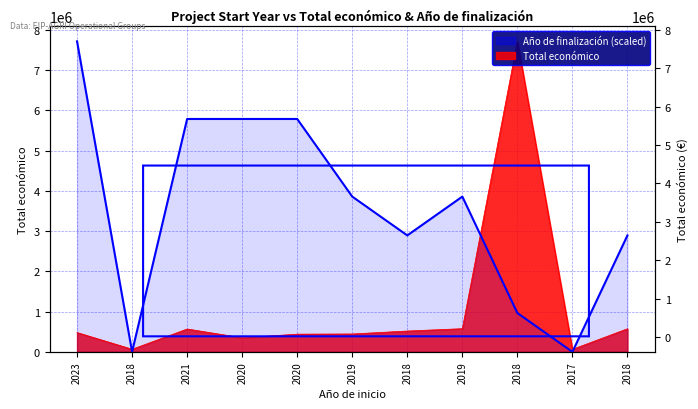

How many interior local valleys (lower than both neighbors) does the data have?

3